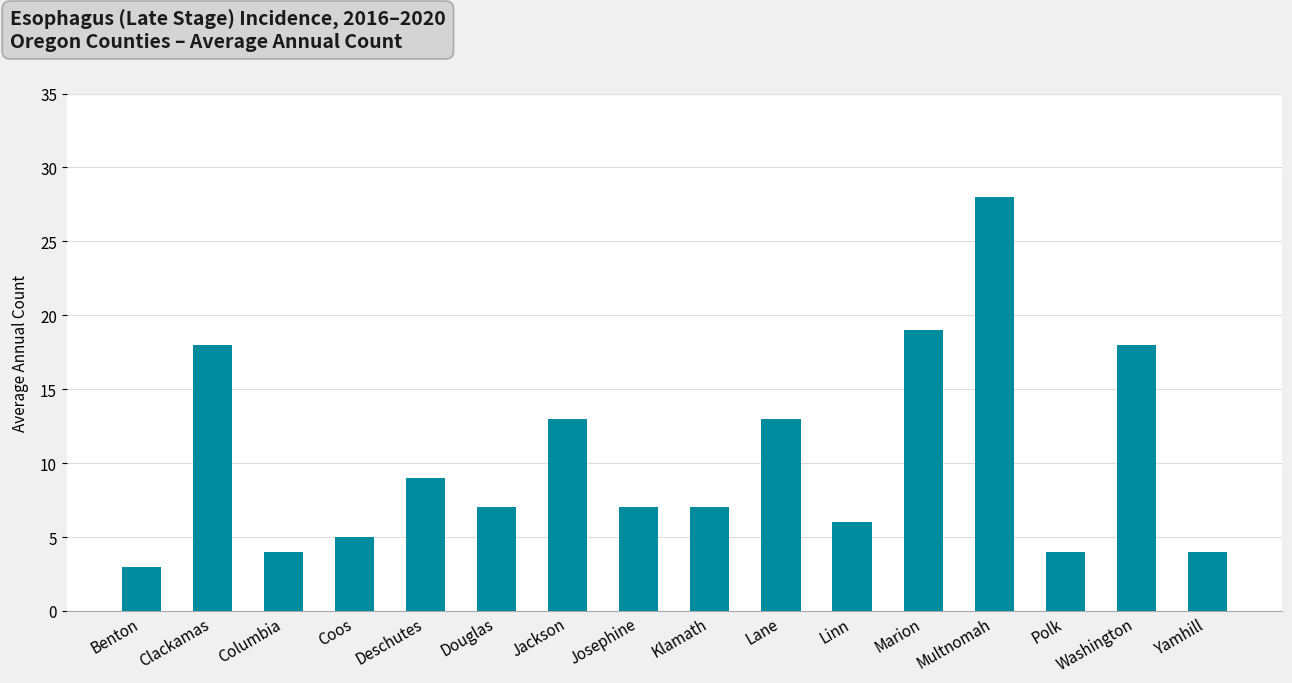

Which has a higher value, Deschutes or Polk?

Deschutes